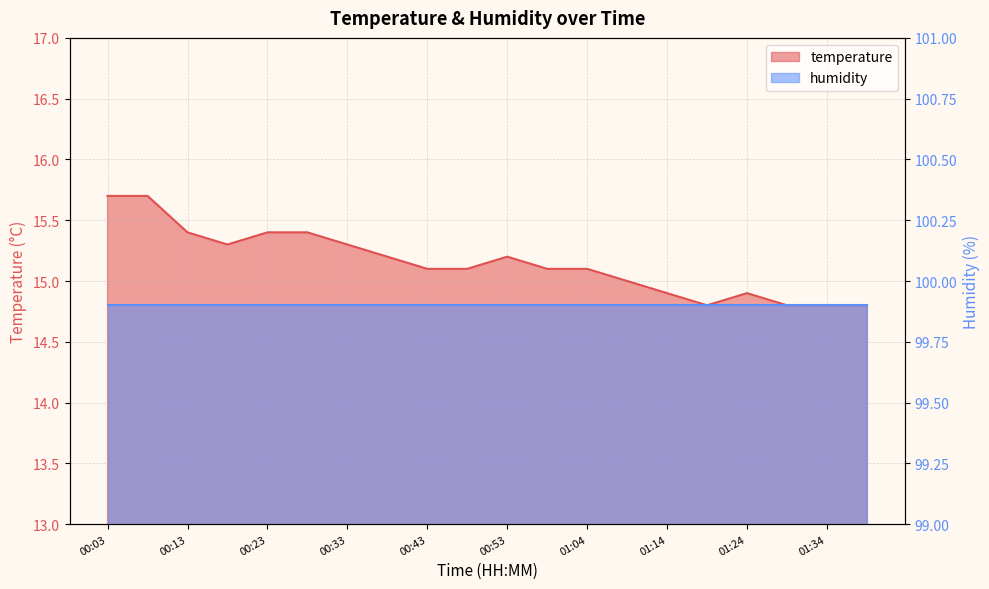

What position from the left is 00:13?

3